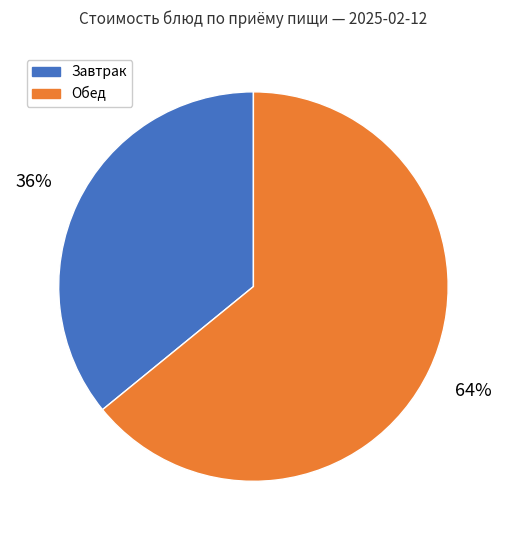

Does any single category account for the majority?

Yes